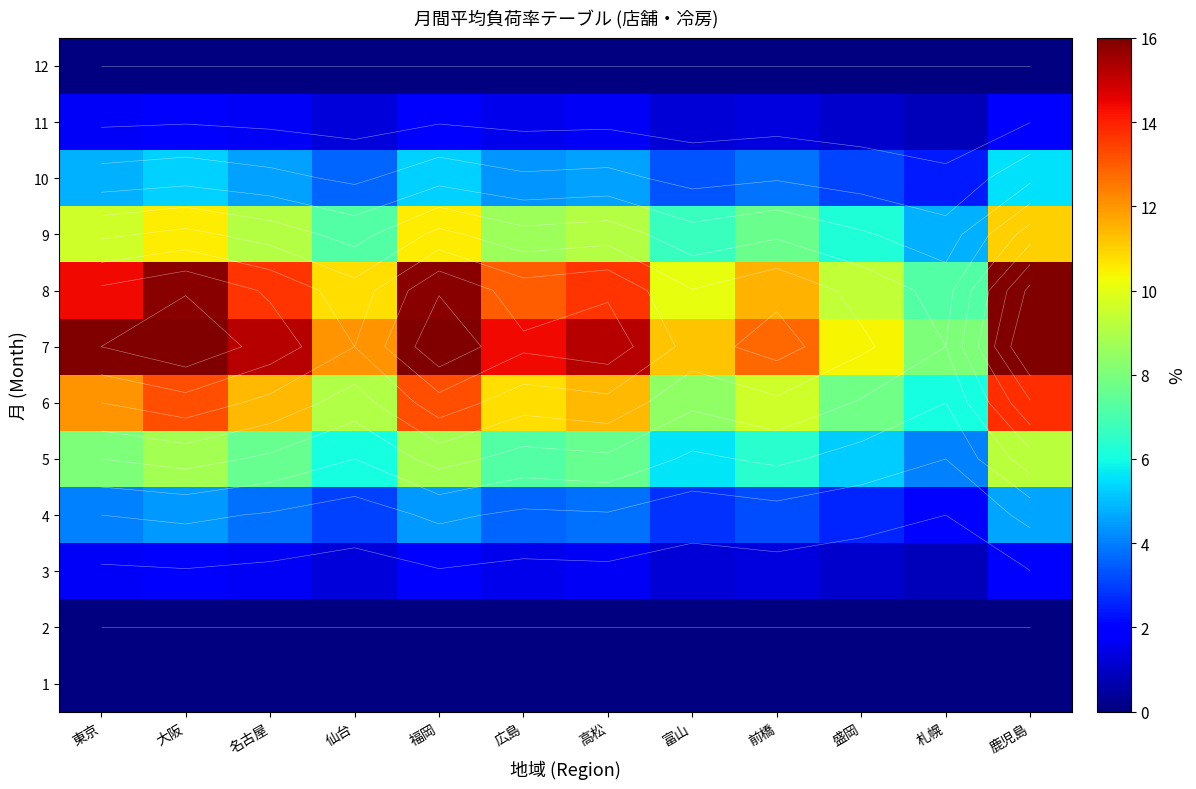

What is the sum of all 9 values?

101.3